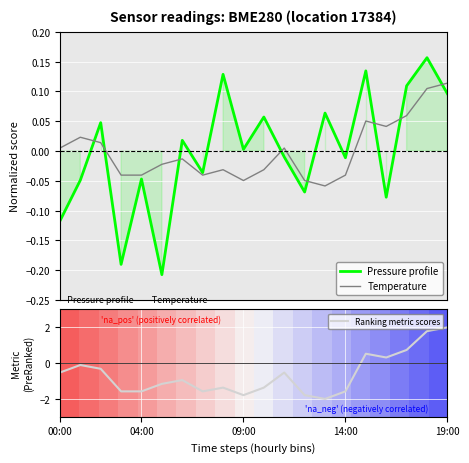

What is the highest value of the Ranking metric scores series?

2.0